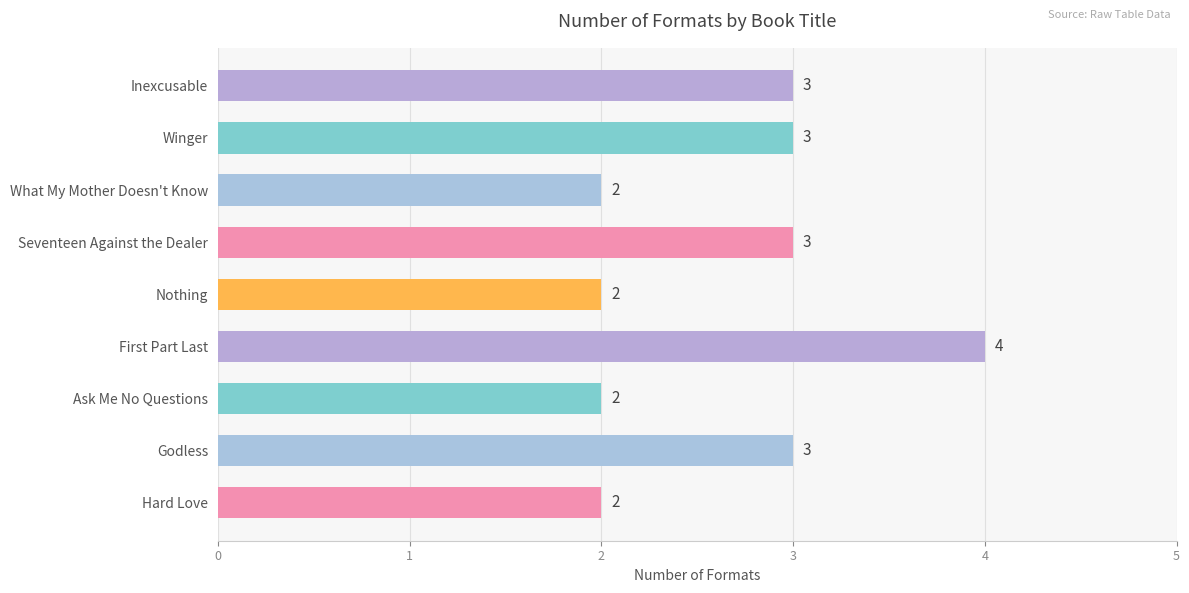

True or false: the data shows 3 at Seventeen Against the Dealer.

True